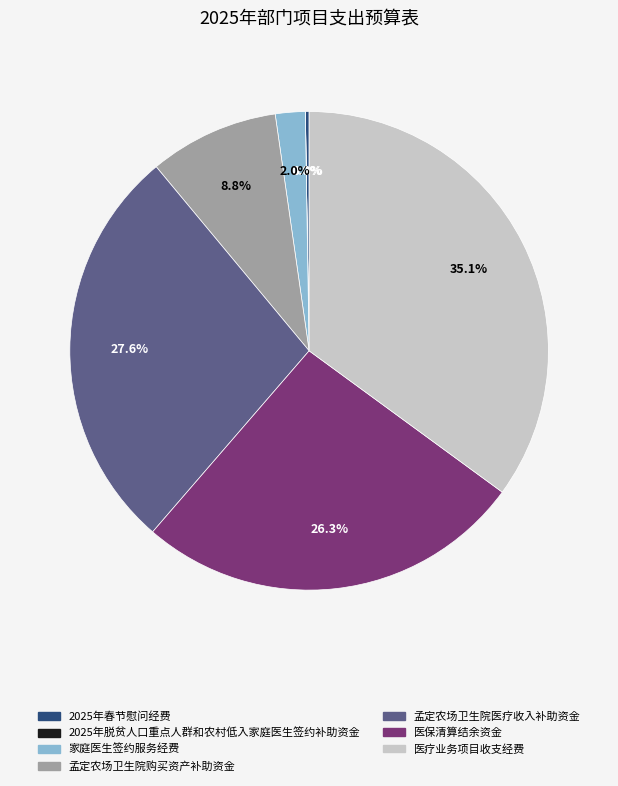

Which slice is the largest?

医疗业务项目收支经费